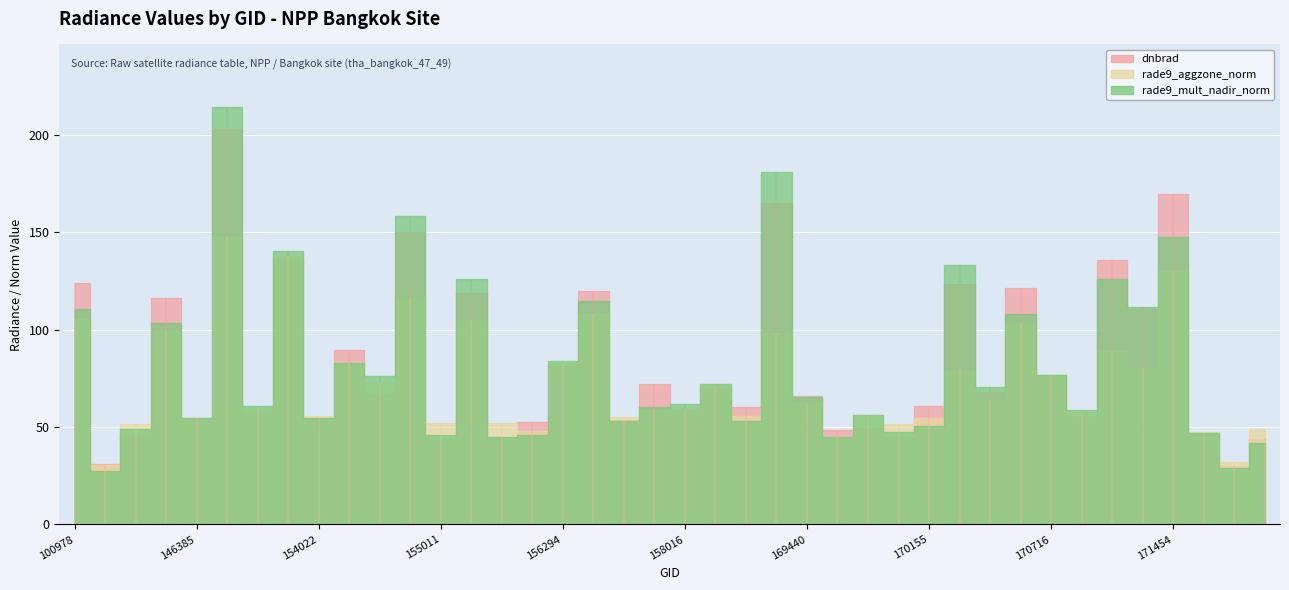

Between which two adjacent categories do dnbrad and rade9_mult_nadir_norm first intersect?

143043 and 143430